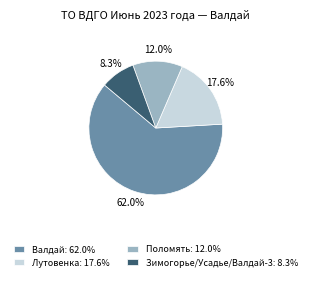

Is there any slice that represents more than half of the pie?

Yes